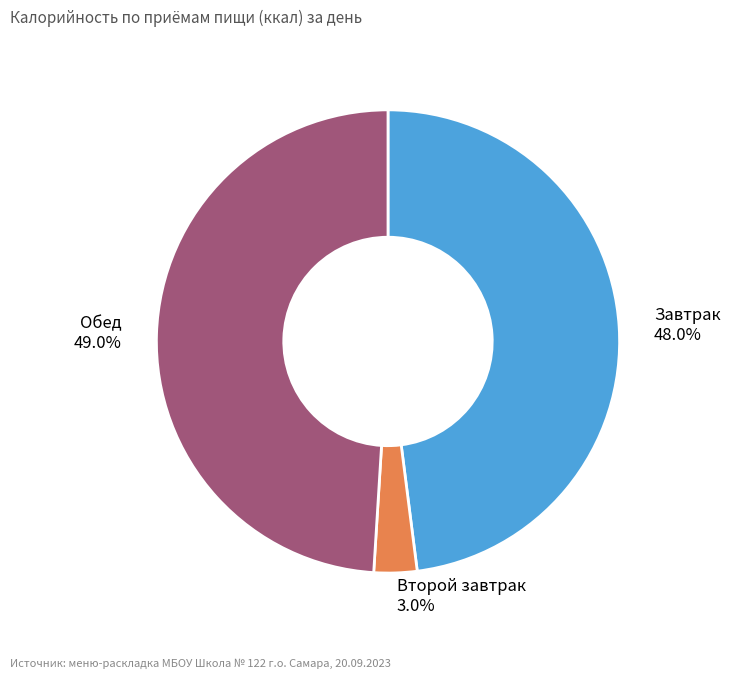

Is it true that Завтрак is 48% of the pie?

True